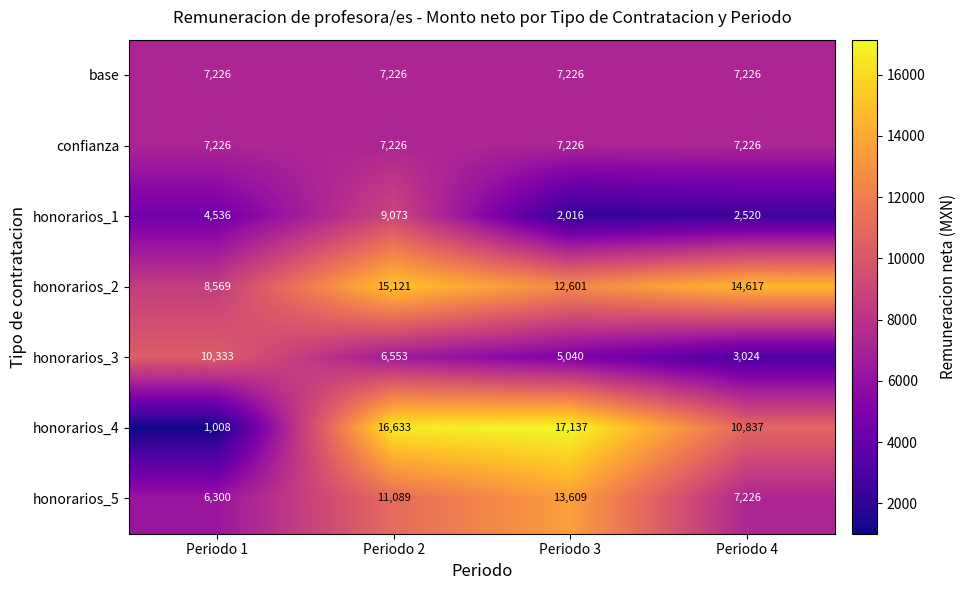

Is it true that honorarios_4 equals 17137 at Periodo 3?

True